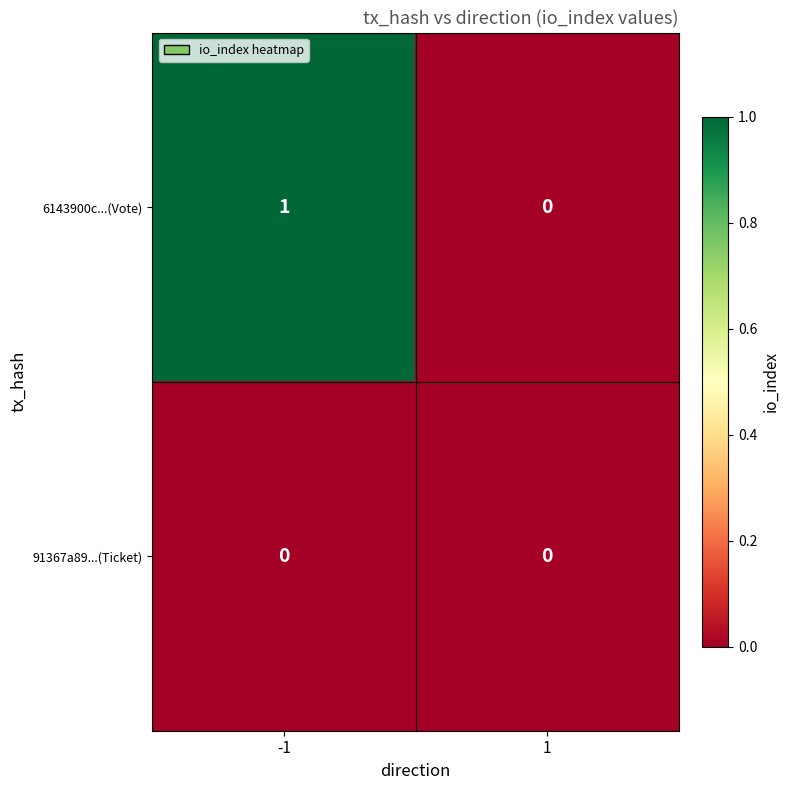

Reading left to right, transcribe all the data shown in this chart.

6143900c...(Vote): 1	0
91367a89...(Ticket): 0	0